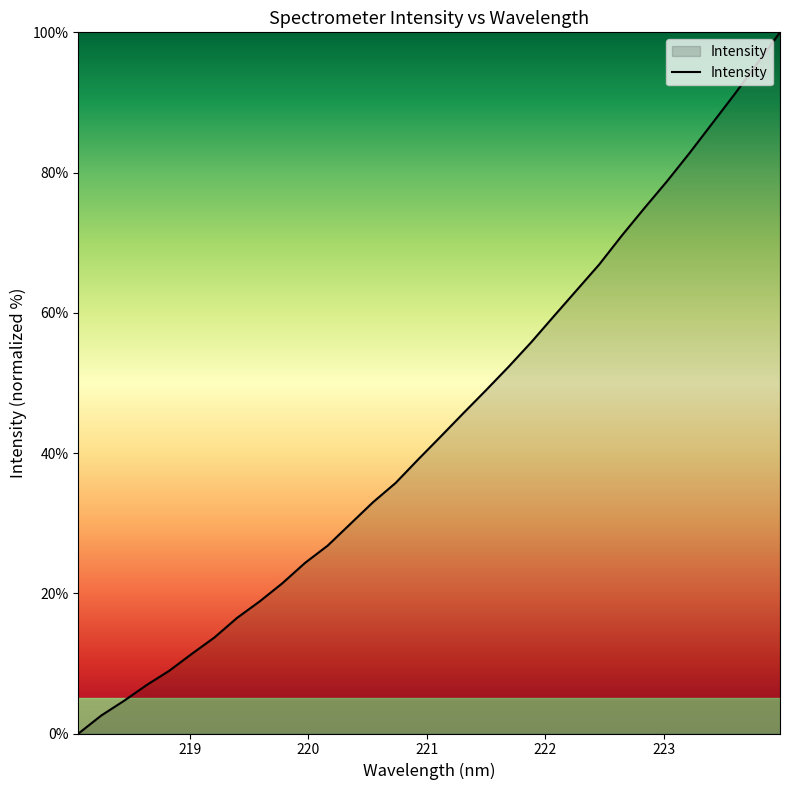

What is the sum of all values?

1409.7